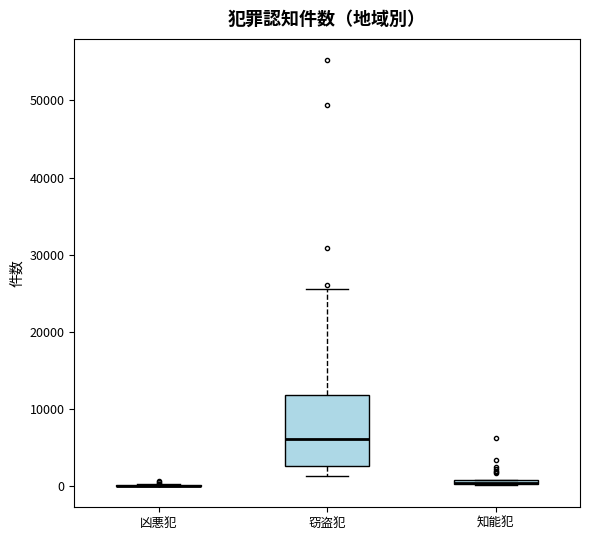

Comparing the boxes themselves (not the whiskers), which one is the tallest?

窃盗犯